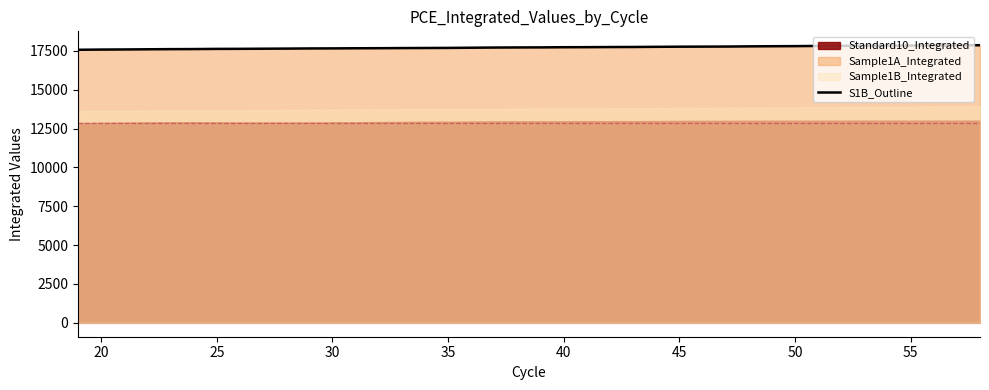

The value of S1B_Outline at 30 is 17658.0. True or false?

True